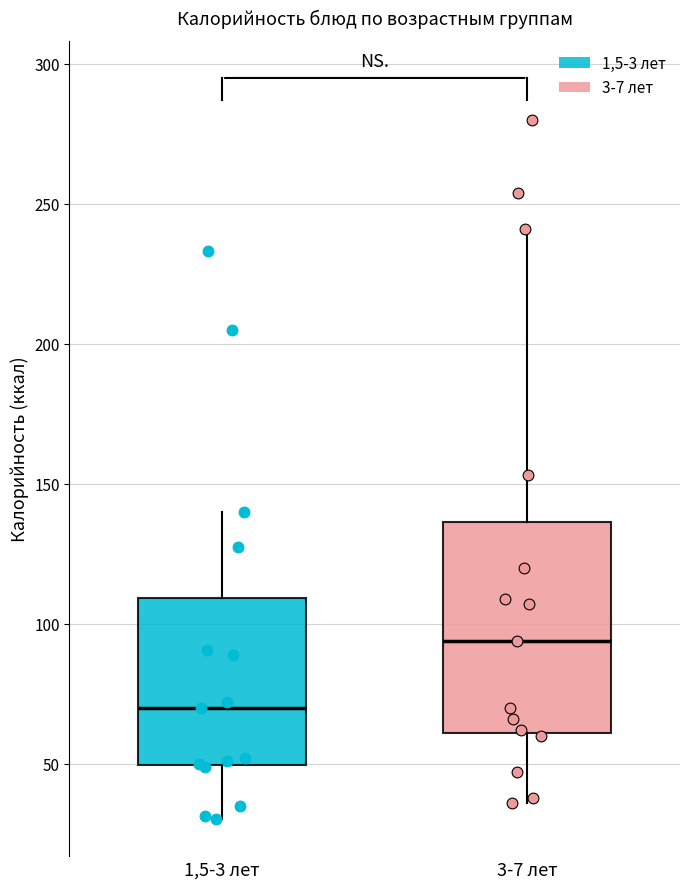

Reading left to right, transcribe this box plot: for each box, give where its median line is, the range the box spans, and where its two whiskers end, as read against the y-axis. The values are not printed on the chart, so give them approximately, as read against the axis.

1,5-3 лет: median 70, box 50 to 110, whiskers 30 to 140
3-7 лет: median 95, box 60 to 135, whiskers 35 to 240